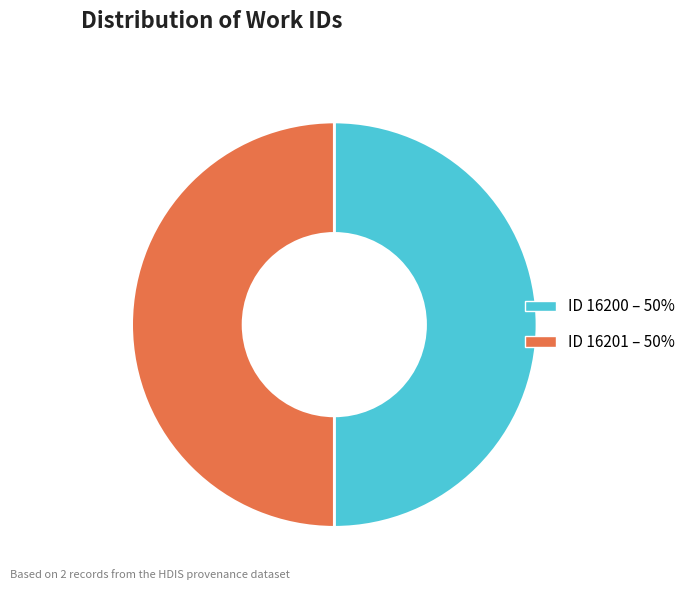

The ID 16201 – 50% slice represents 59% of the pie. True or false?

False